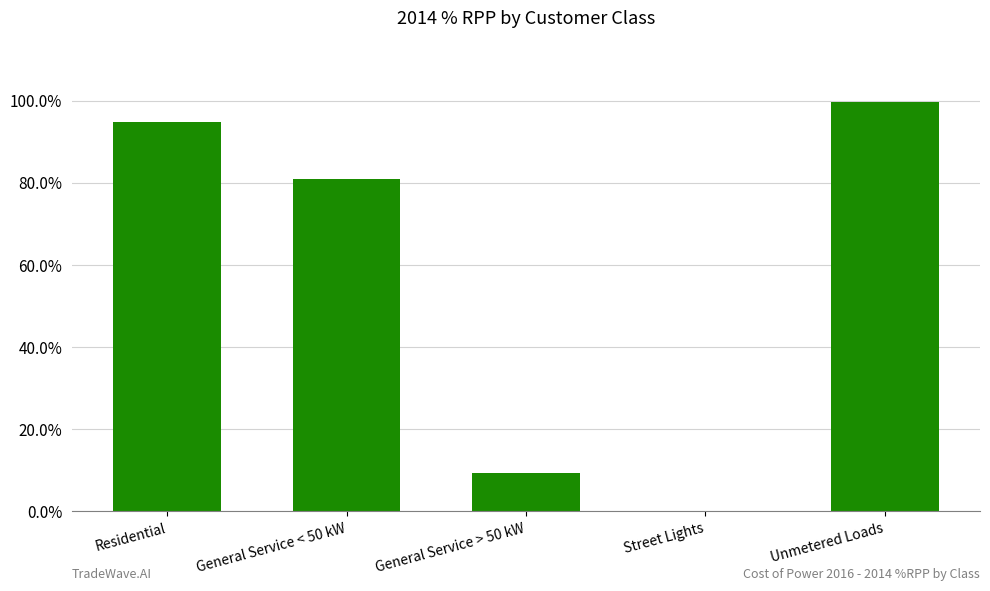

What is the sum of all values?

2.8